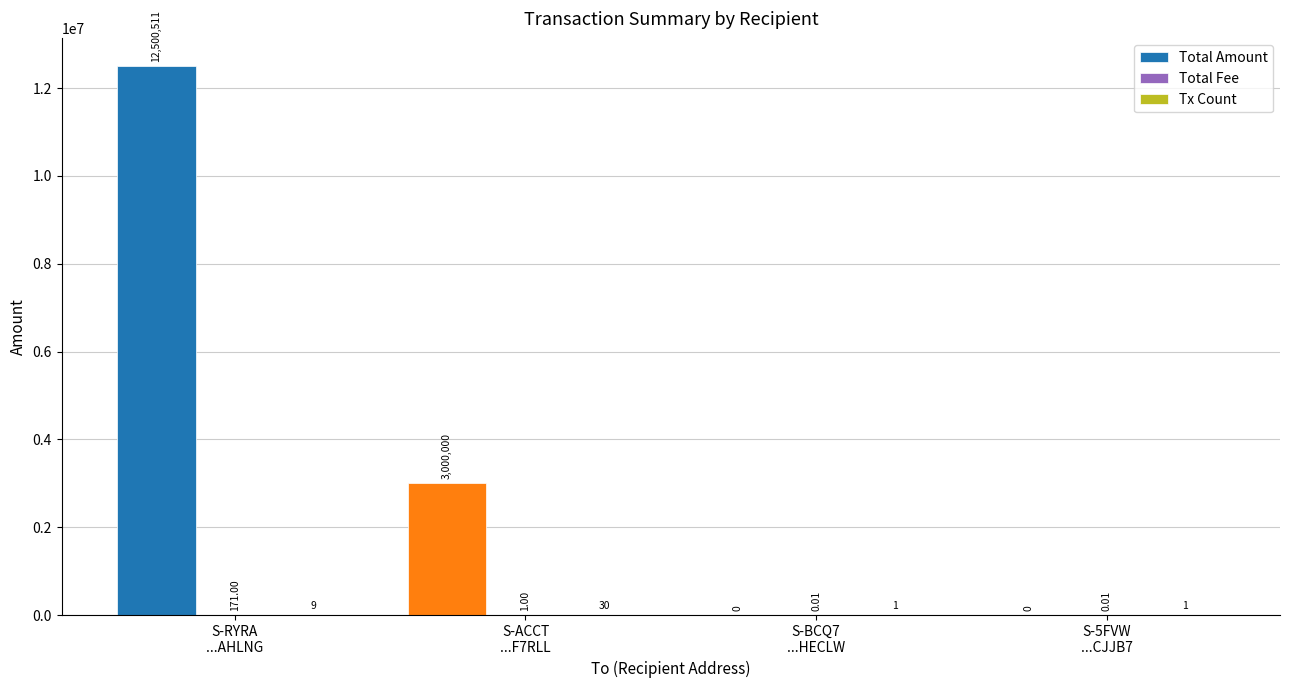

What is the total value across all series at S-5FVW
...CJJB7?

1.0